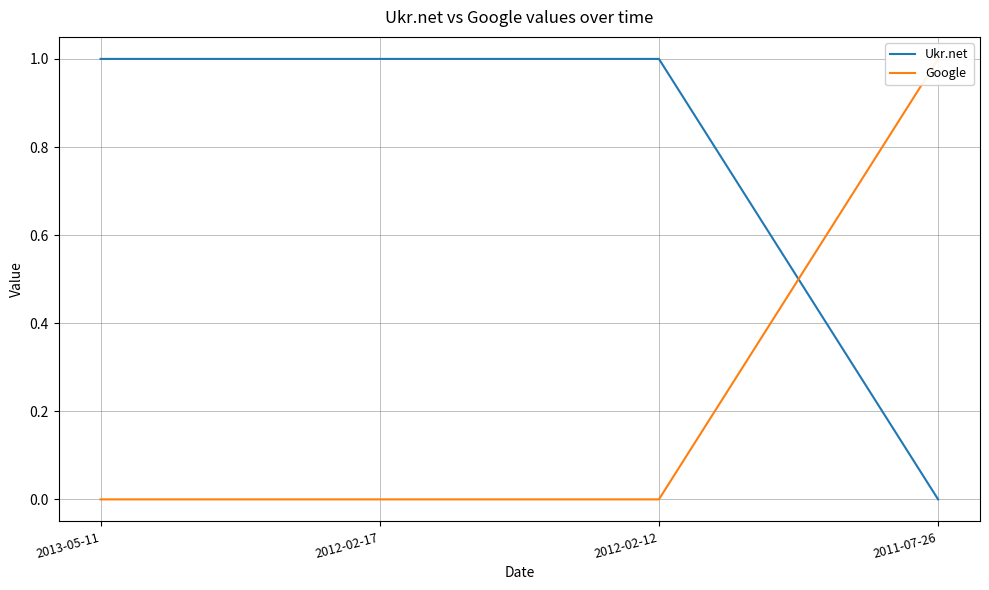

At how many categories does at least one series exceed 0?

4